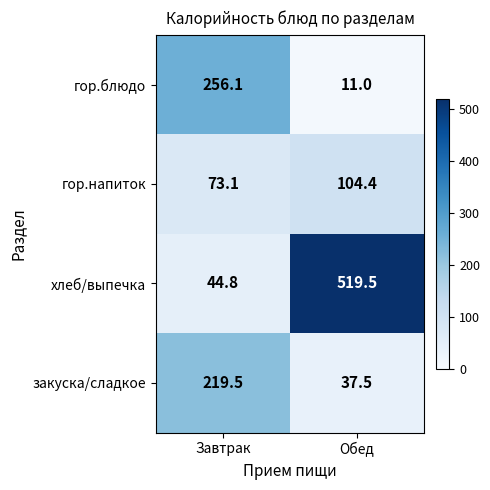

How many data points in гор.блюдо are above 256?

1